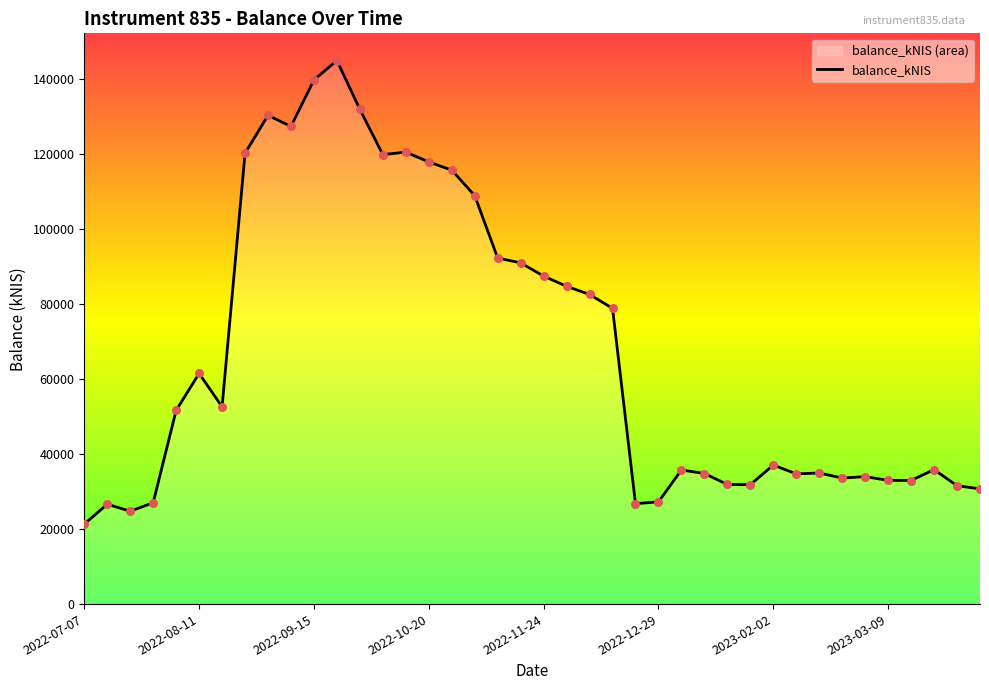

Approximately how many times larger is the value at 2022-12-29 compared to 2022-11-24?

0.3